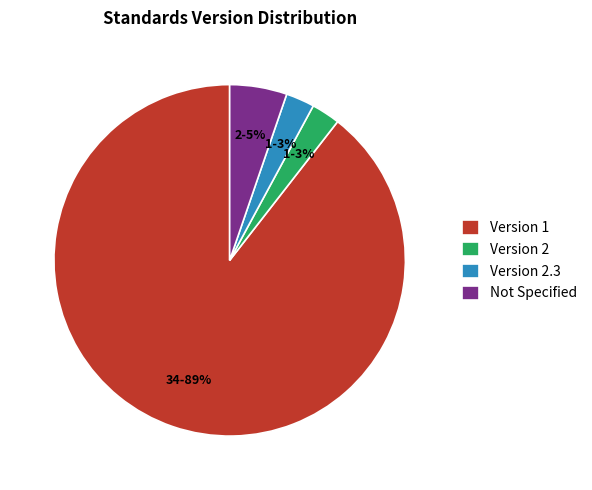

Does any single category account for the majority?

Yes